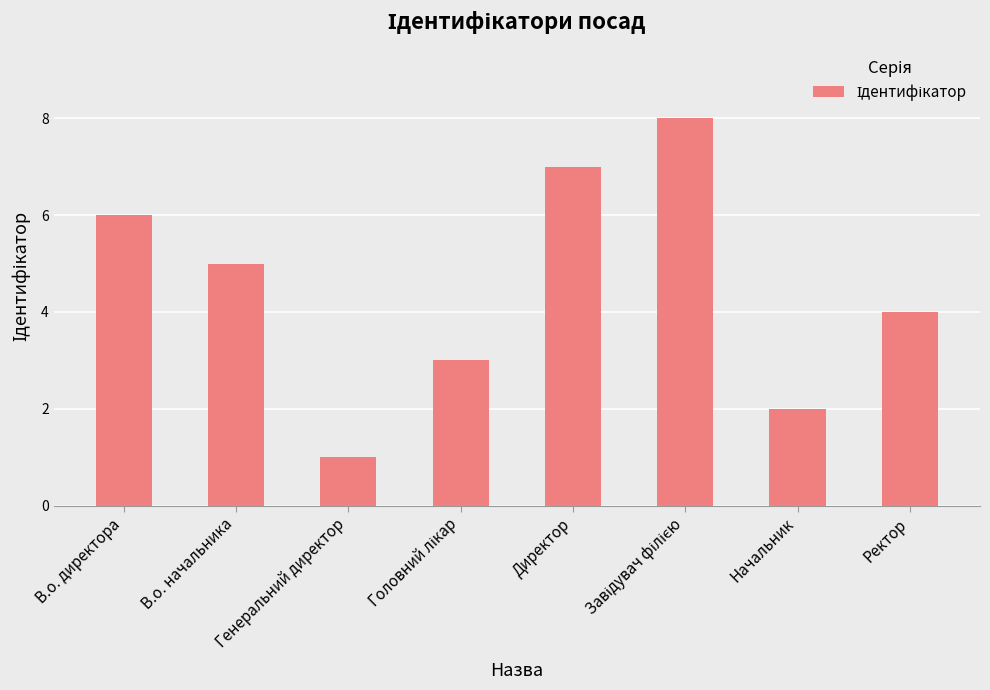

The value at Начальник is 3. True or false?

False